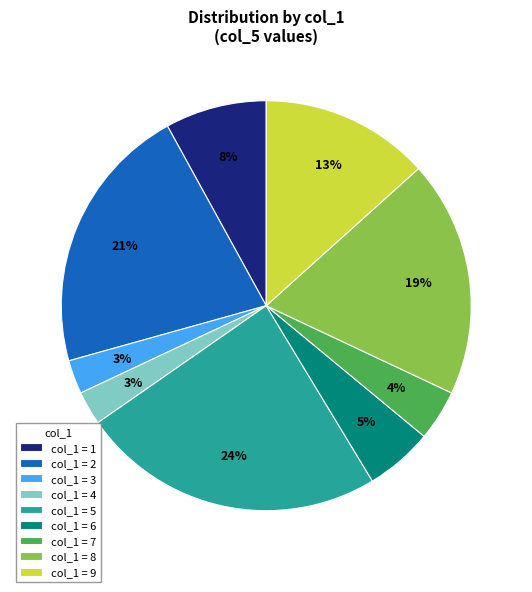

Is there a majority slice in this chart?

No